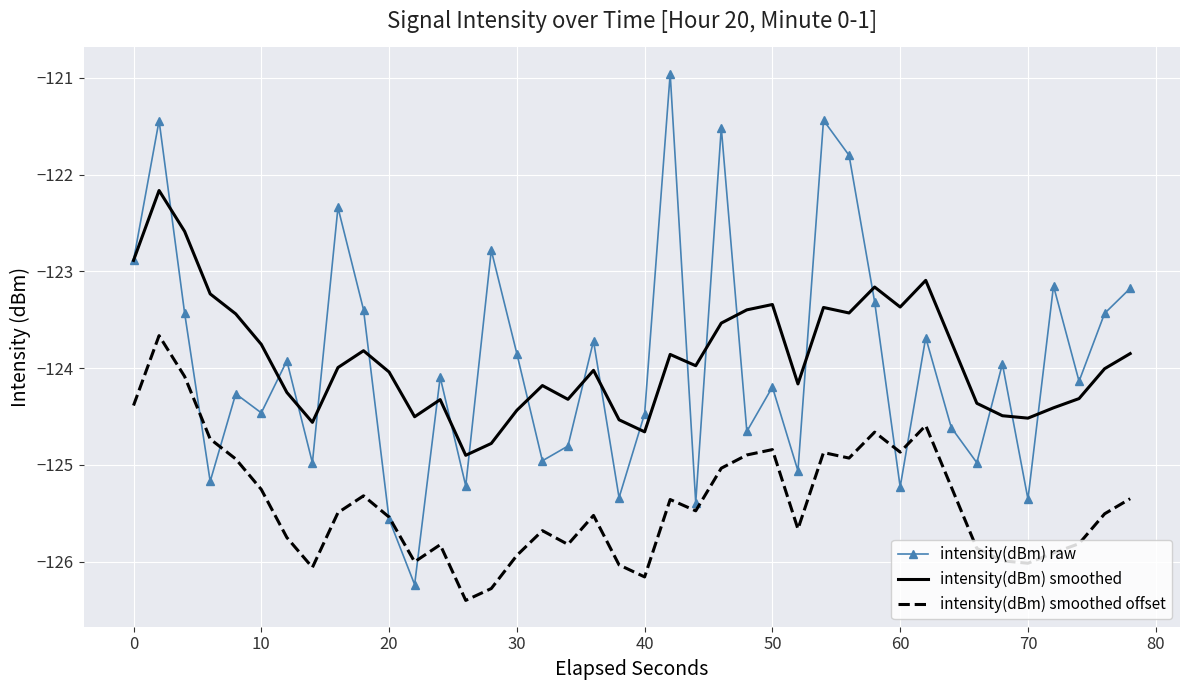

List the series in order of their peak value, highest first.

intensity(dBm) raw, intensity(dBm) smoothed, intensity(dBm) smoothed offset